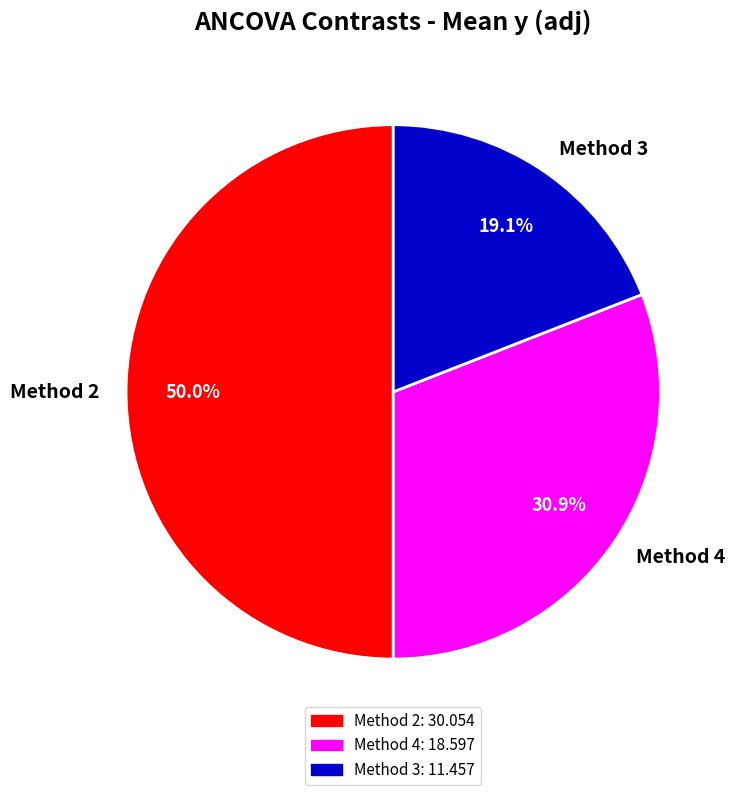

The Method 2 slice represents 50% of the pie. True or false?

True